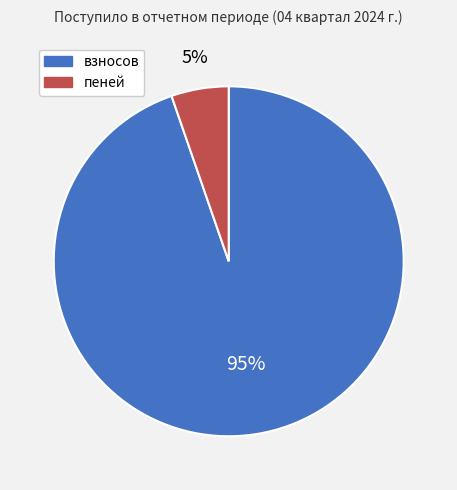

Do пеней and взносов together represent more than half of the pie?

Yes